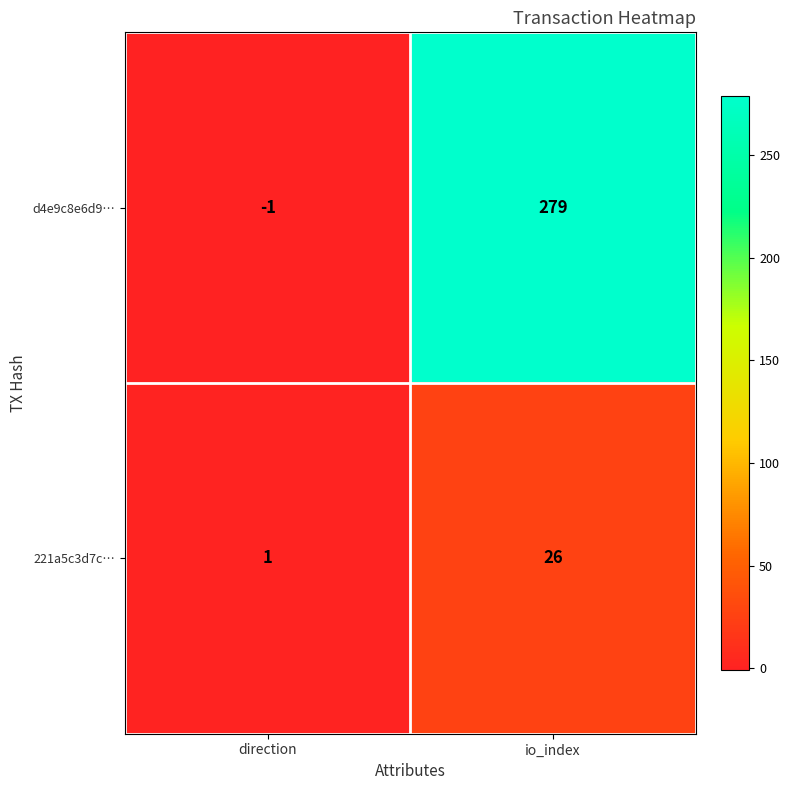

Which series has the largest range (max minus min)?

d4e9c8e6d9…